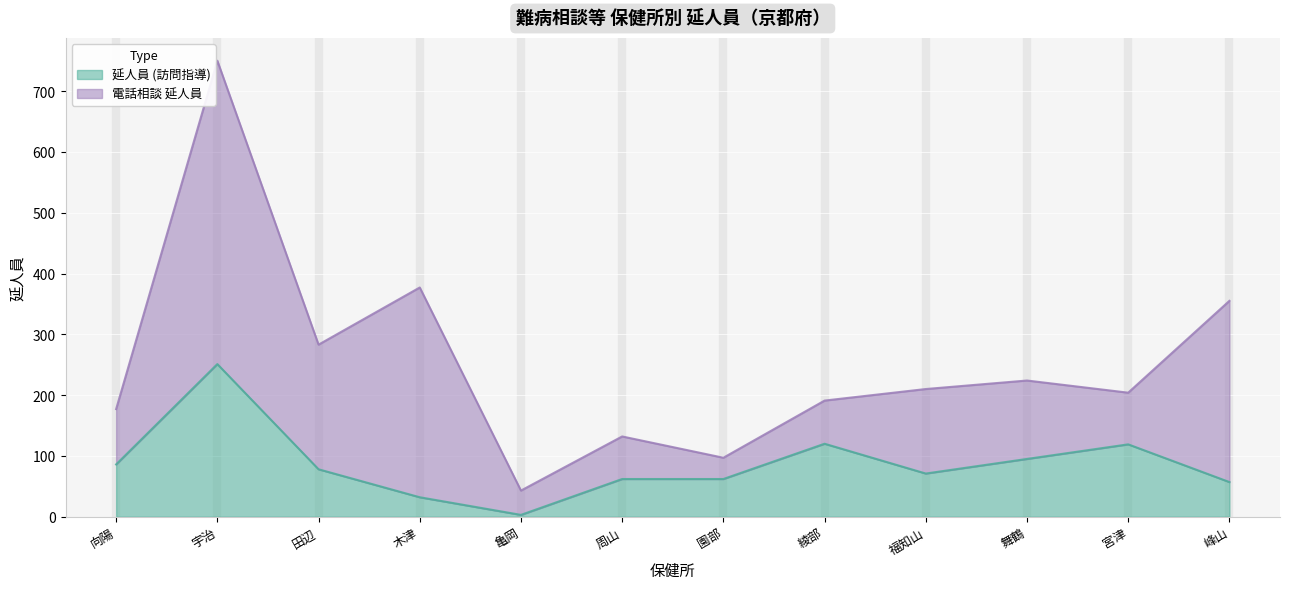

How many data points does each series have?

12